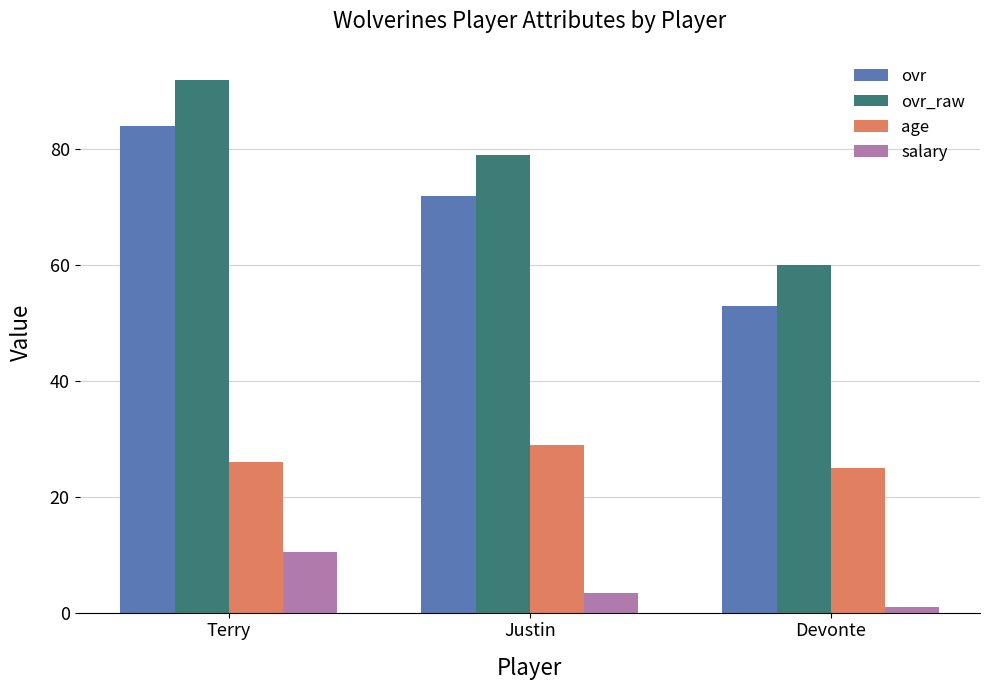

What is the average value of the age series?

26.7